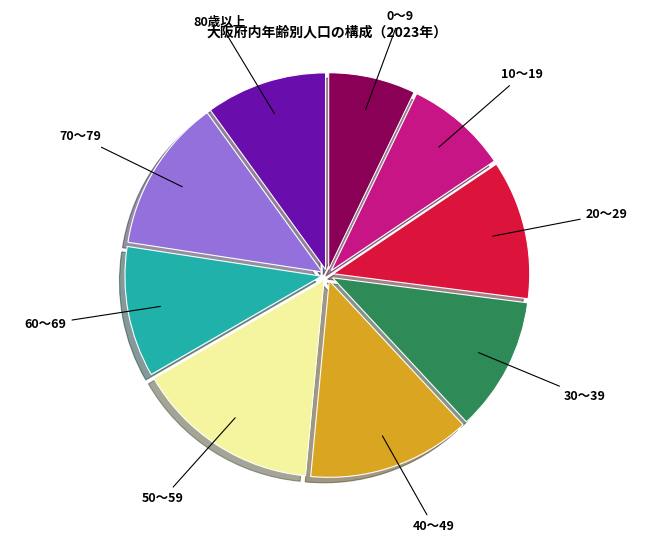

Is it true that 10～19 is 14% of the pie?

False